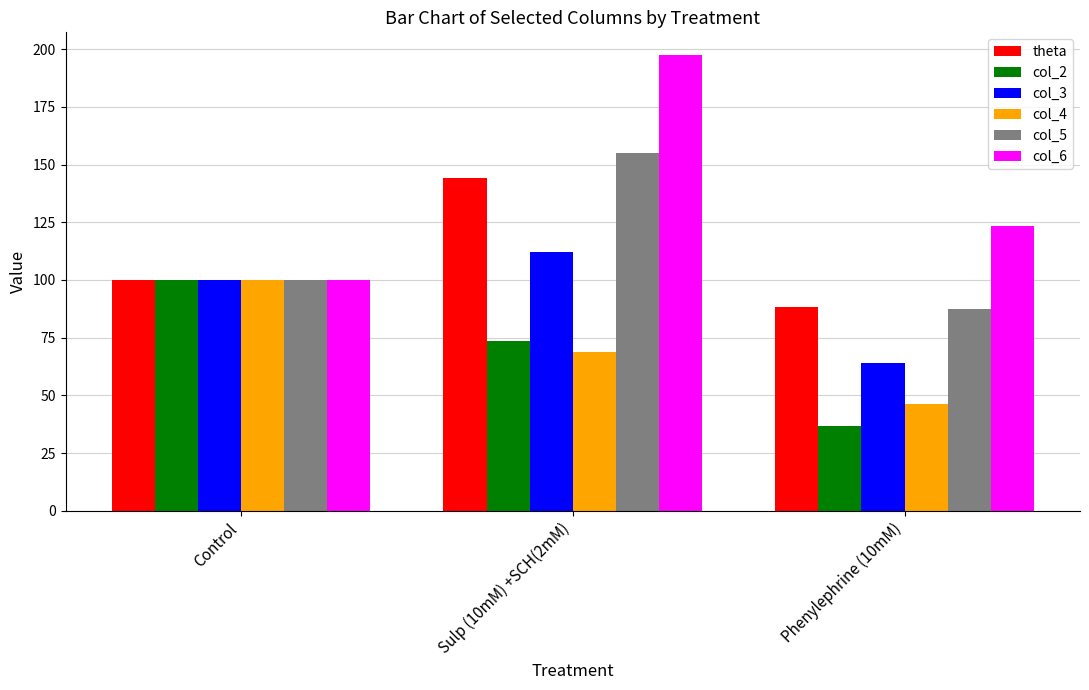

Which series has the largest total across all categories?

col_6